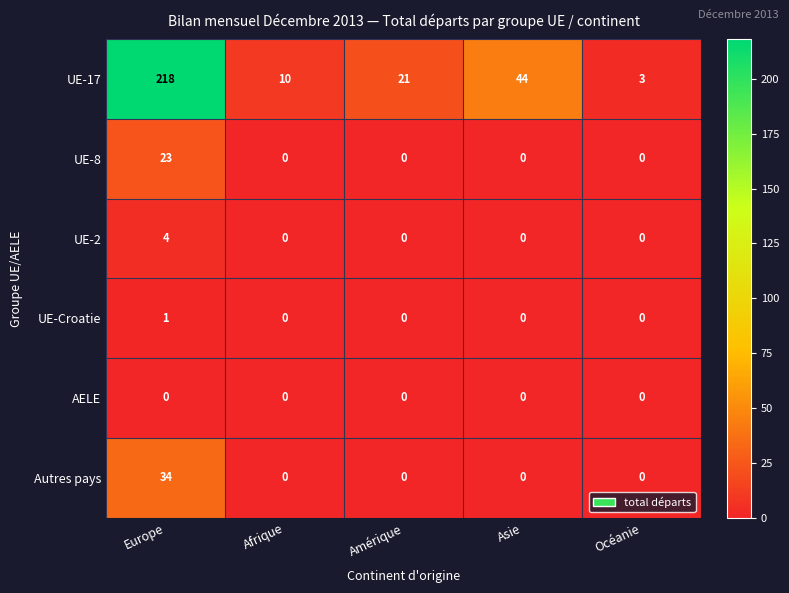

What is the maximum value shown in the chart?

218